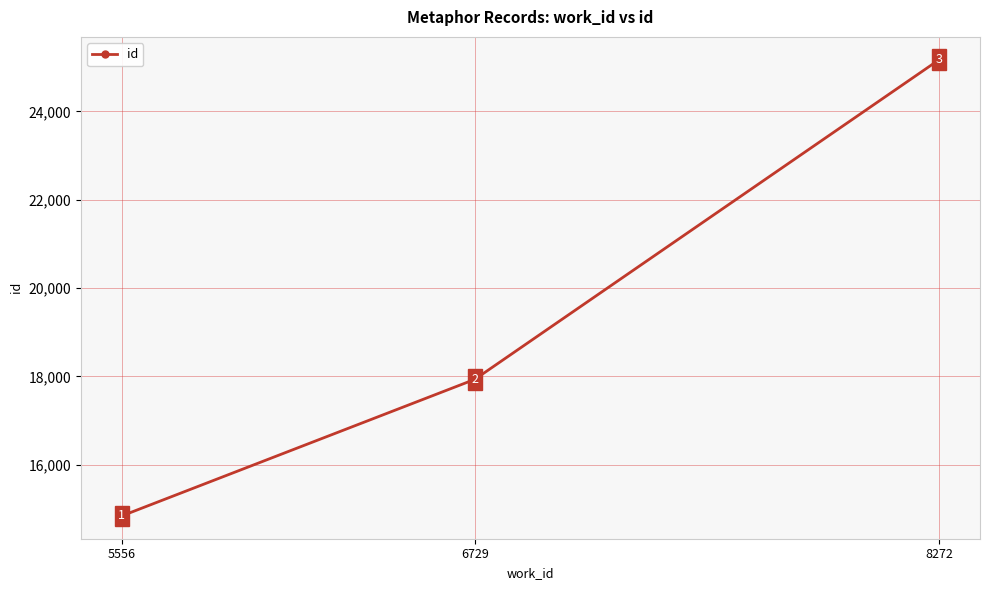

True or false: the data shows 14842 at 5556.

True